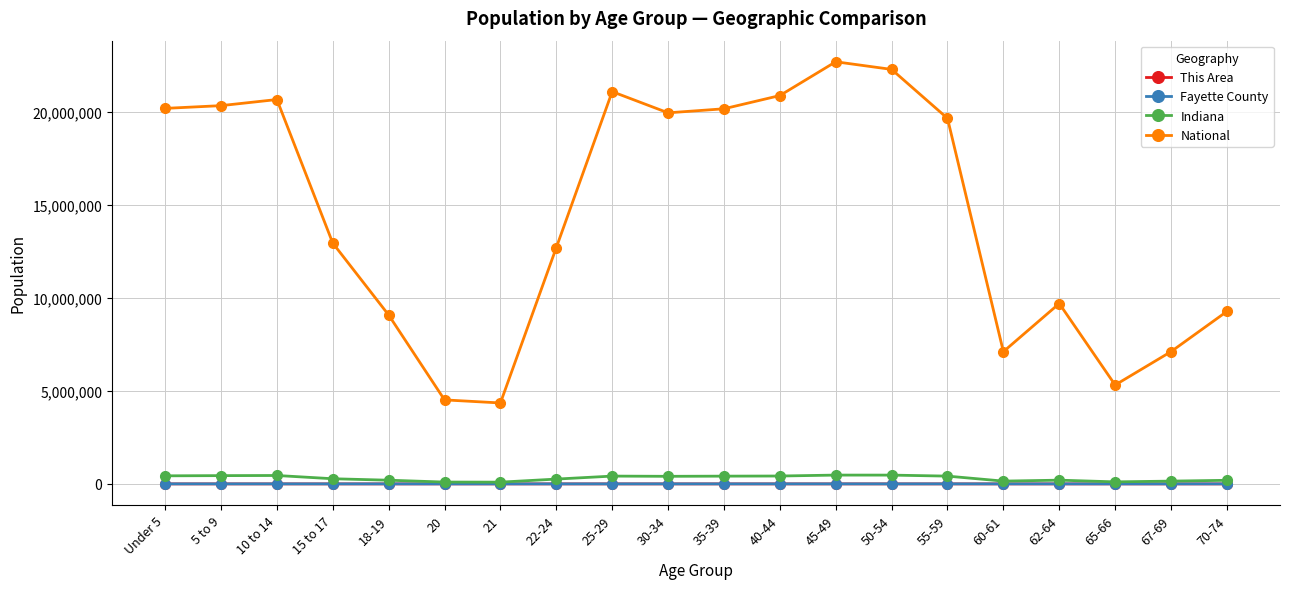

What is the greatest value displayed?

22708591